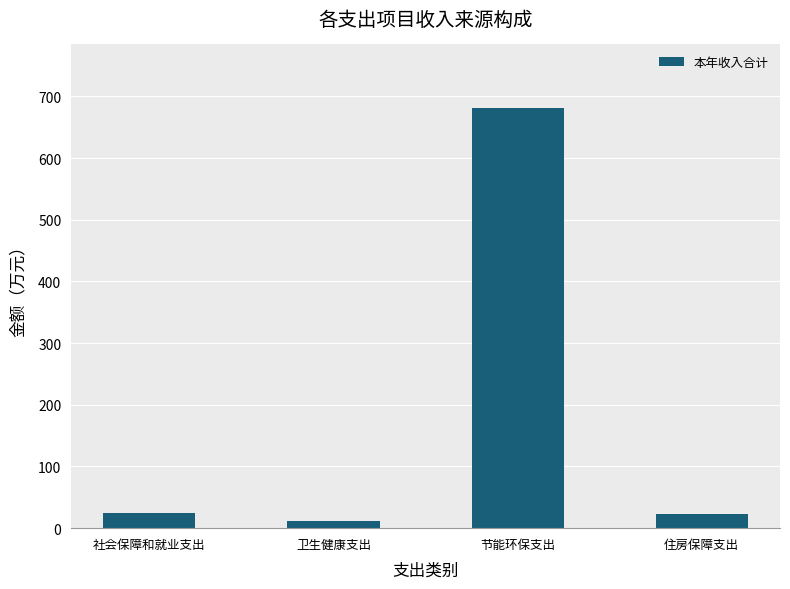

Is it true that the value at 住房保障支出 is 23.1?

True